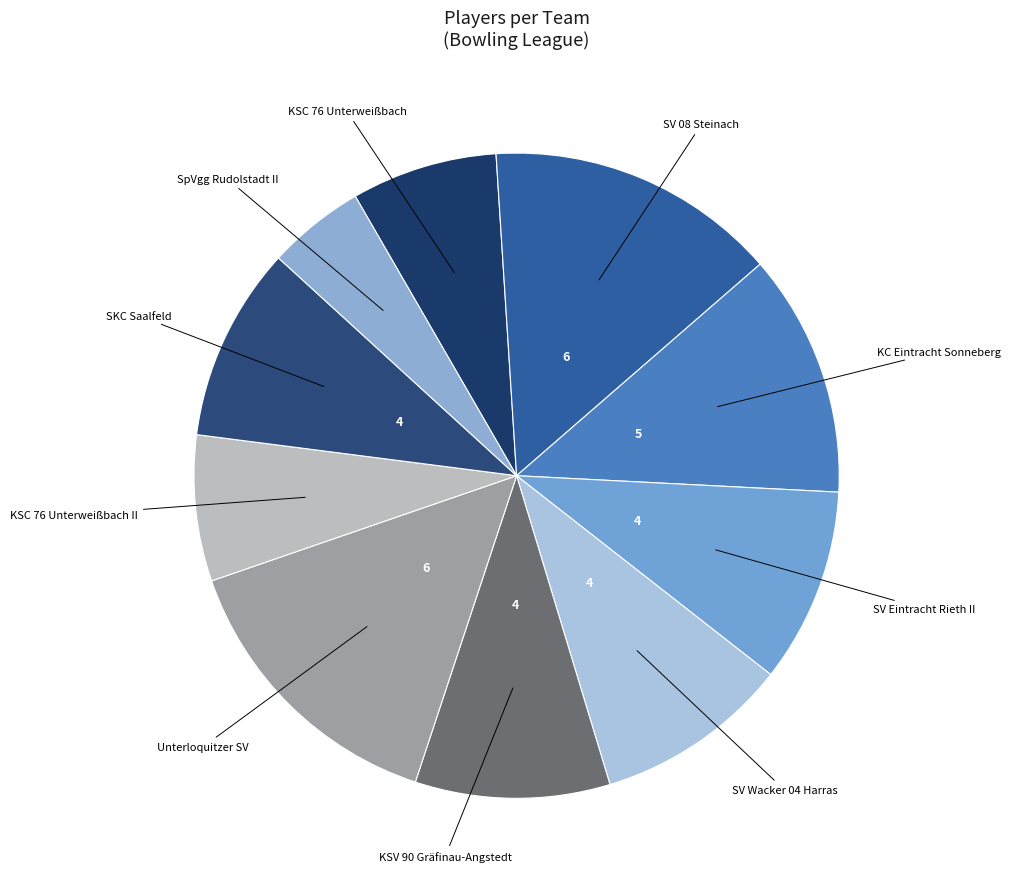

Does any single category account for the majority?

No